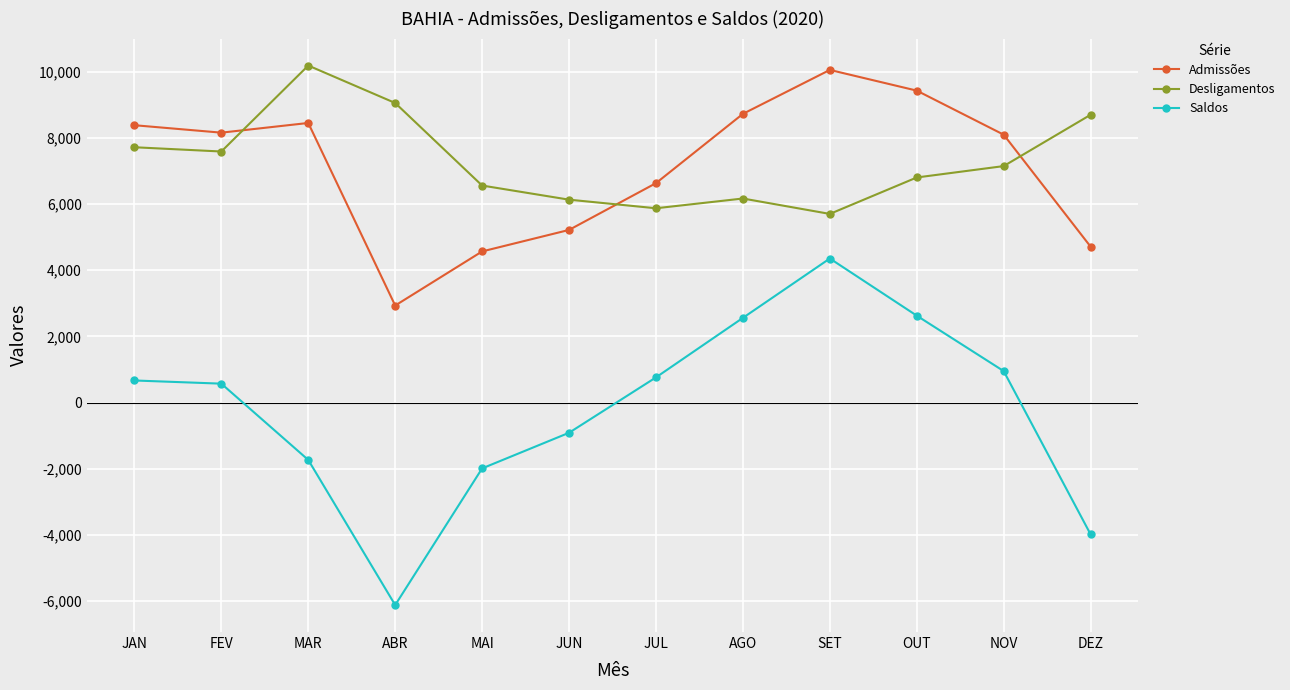

Which category has the lowest value across all series?

ABR